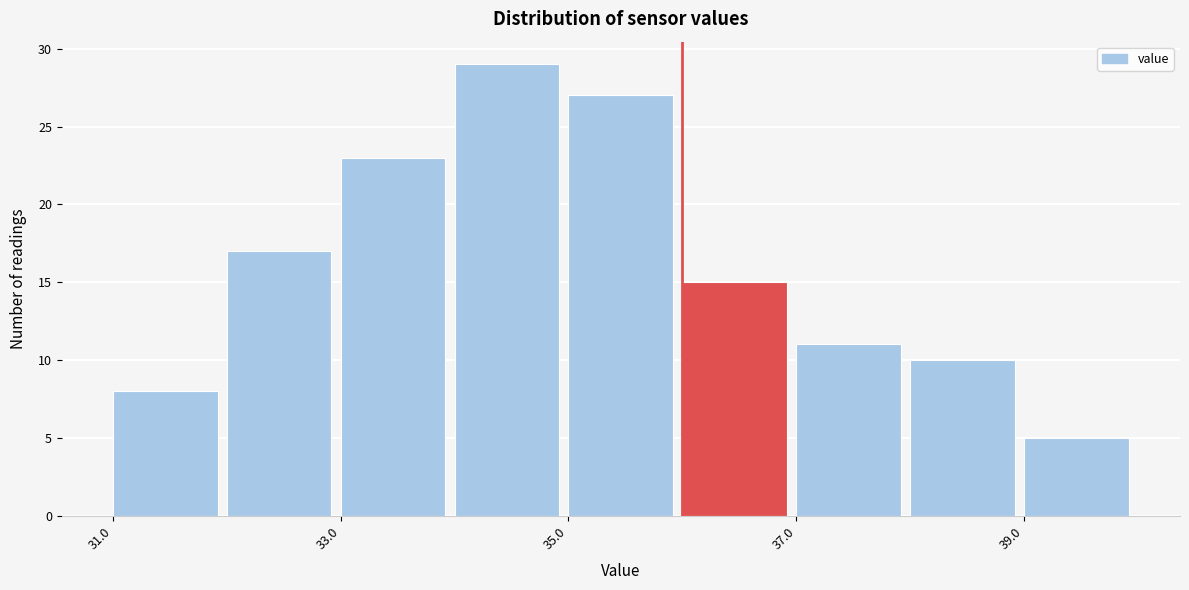

Reading left to right, list every bar in this chart as the range it spans on the x-axis followed by its height. The values are not printed on the chart, so give them approximately, as read against the axis.

31 to 32: 8
32 to 33: 17
33 to 34: 23
34 to 35: 29
35 to 36: 27
36 to 37: 15
37 to 38: 11
38 to 39: 10
39 to 40: 5